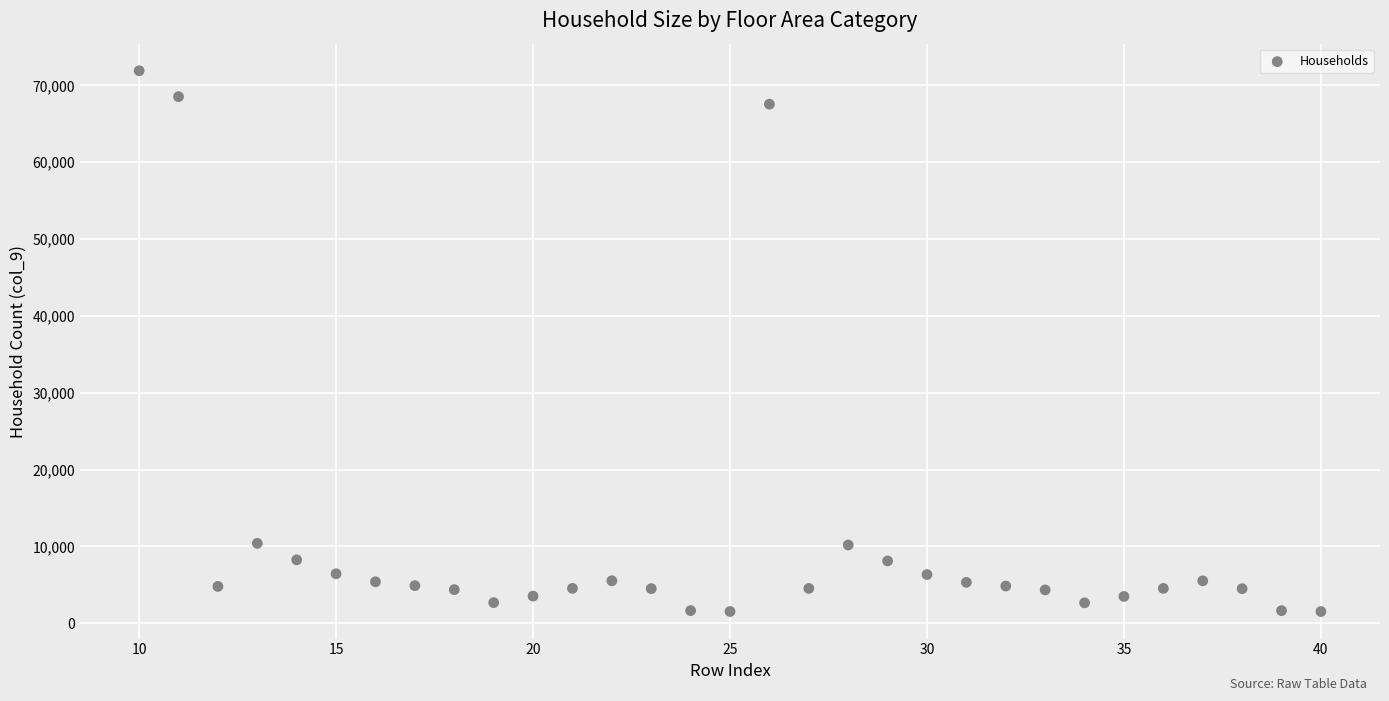

What is the range of Y values (max minus min)?

70391